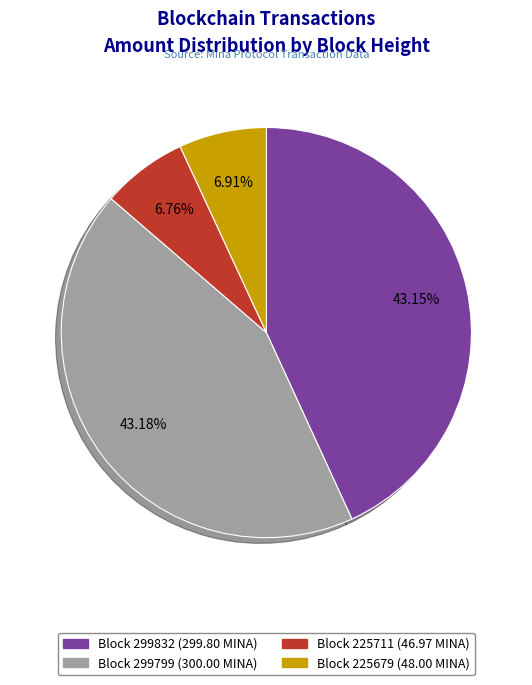

Is there a majority slice in this chart?

No